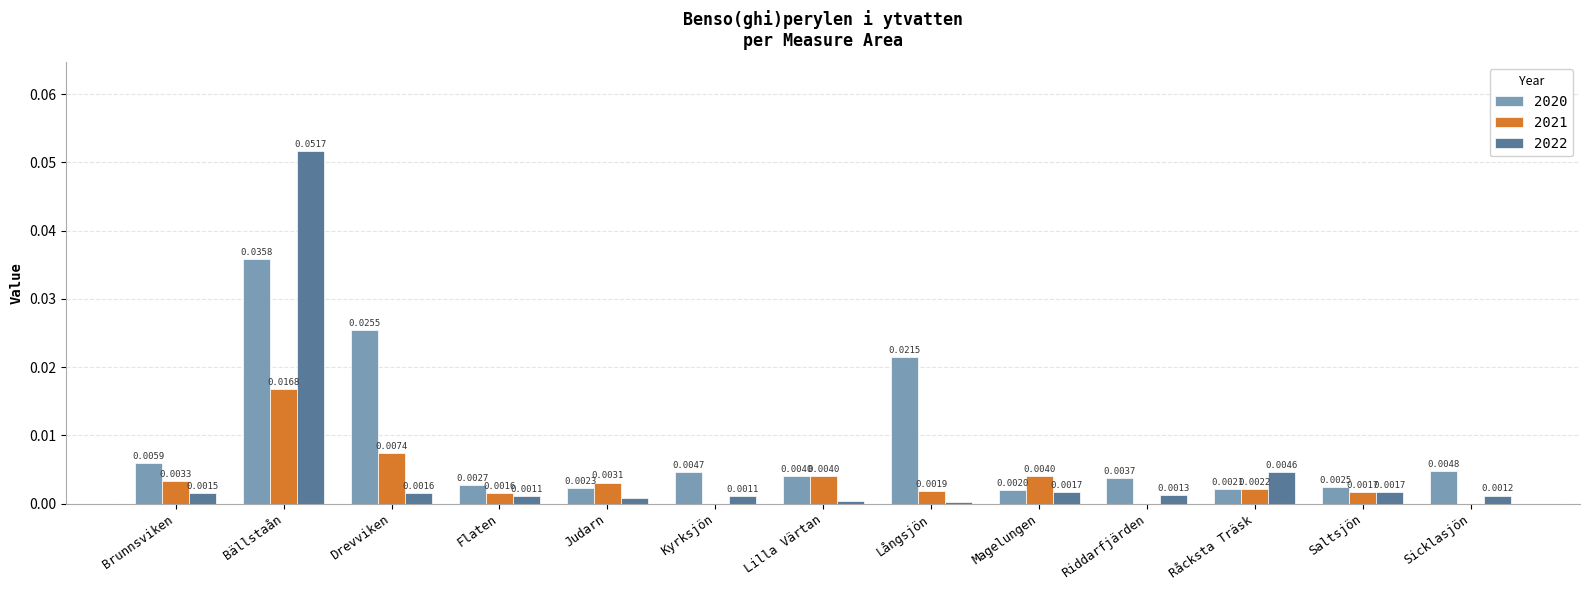

Are the bars grouped side by side (vs. stacked)?

Yes